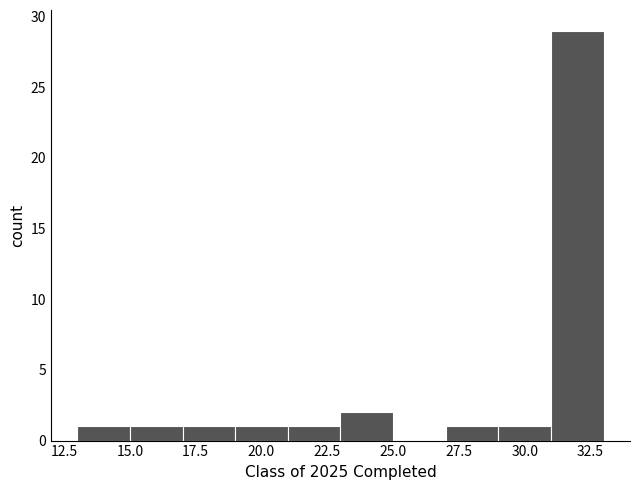

Which range on the x-axis has the tallest bar?

31 to 33